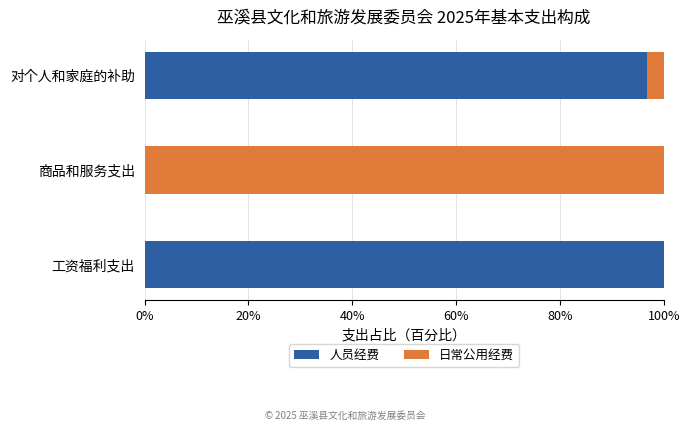

What is the maximum value for 人员经费?

100.0